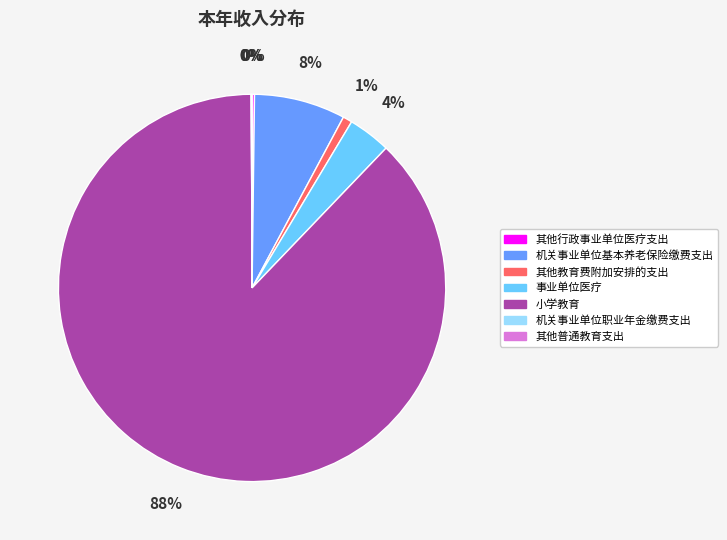

What is the largest slice in the pie chart?

小学教育